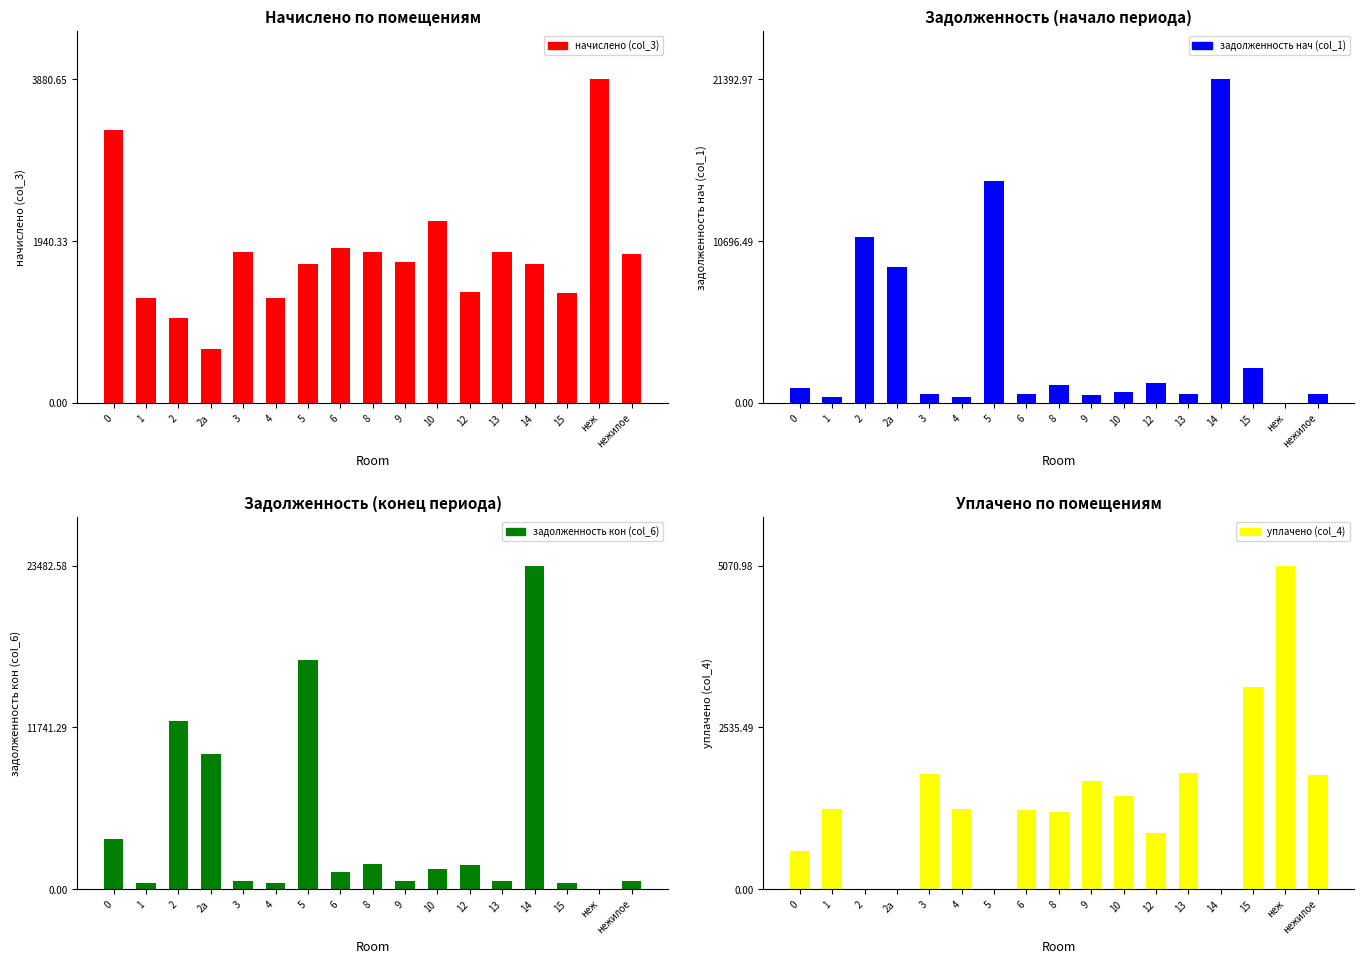

What is the label of the 16th bar from the right?

1